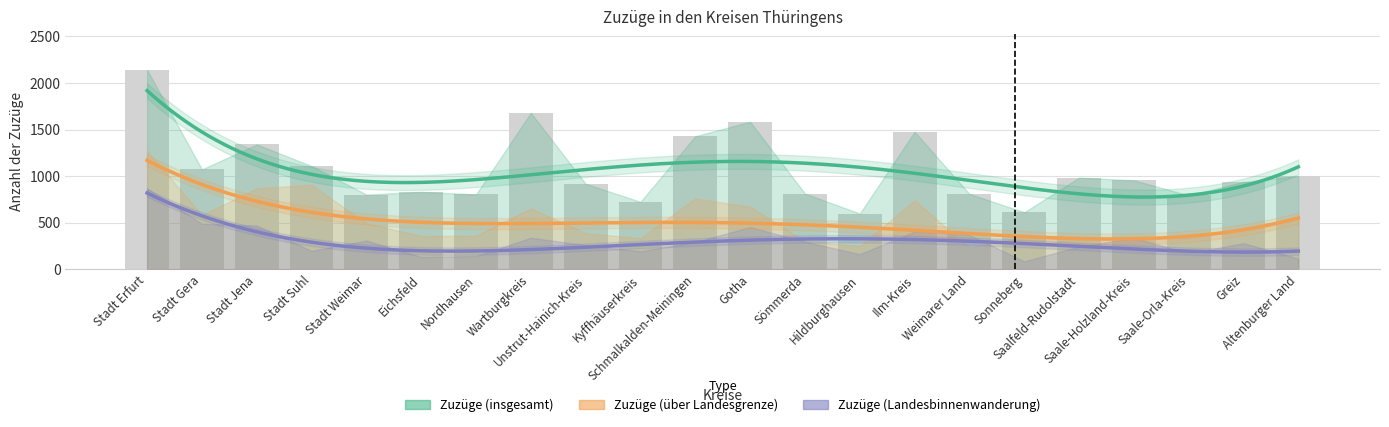

What is the approximate value of Zuzüge (über Landesgrenze) at Saalfeld-Rudolstadt, to the nearest 10?

320